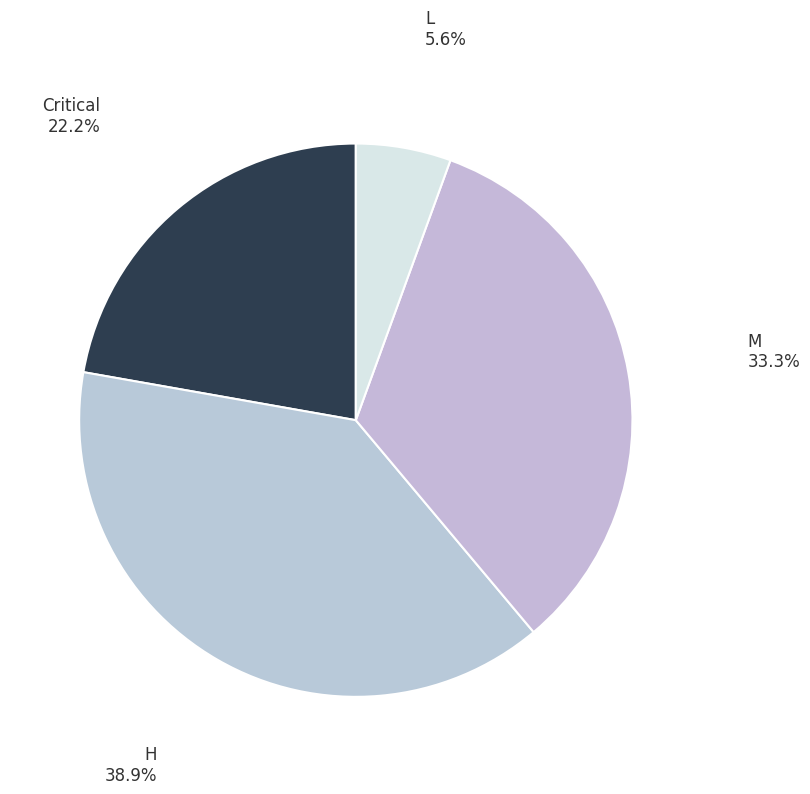

How many slices are in this pie chart?

4